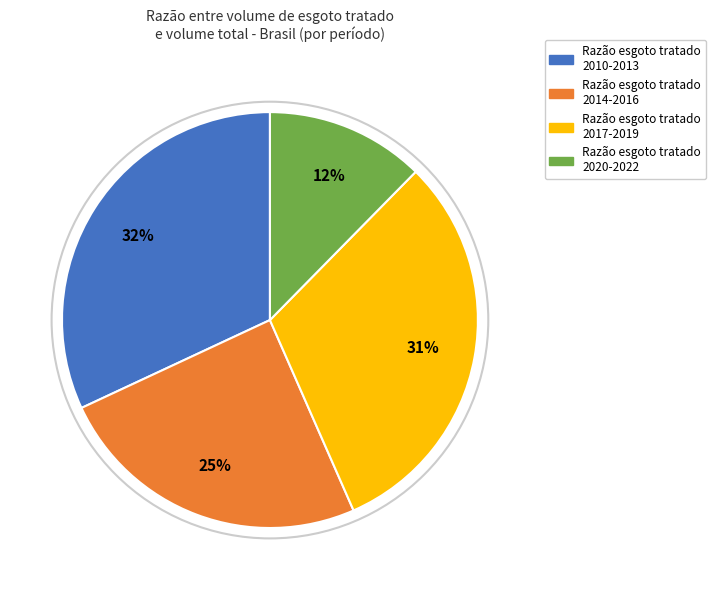

The Razão esgoto tratado 2020-2022 slice represents 12% of the pie. True or false?

True